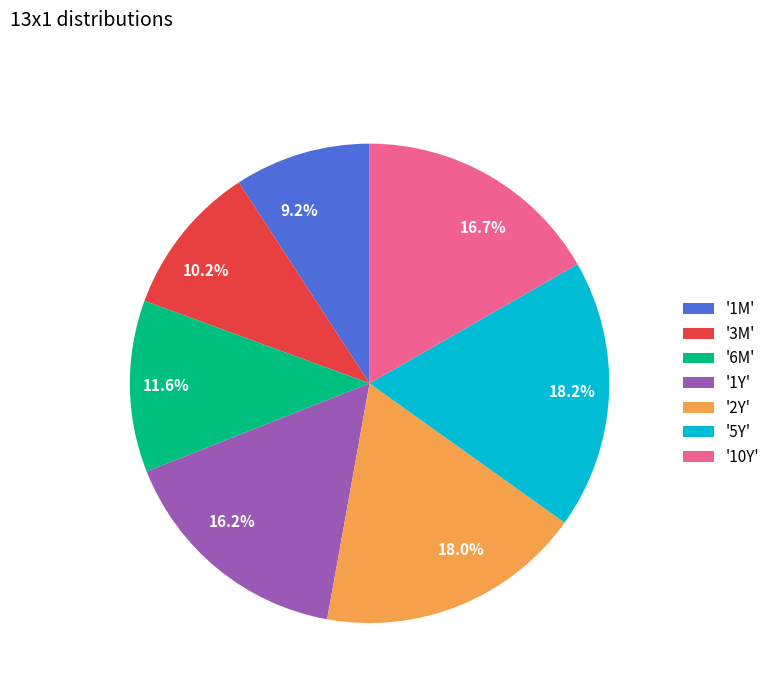

Is there a majority slice in this chart?

No